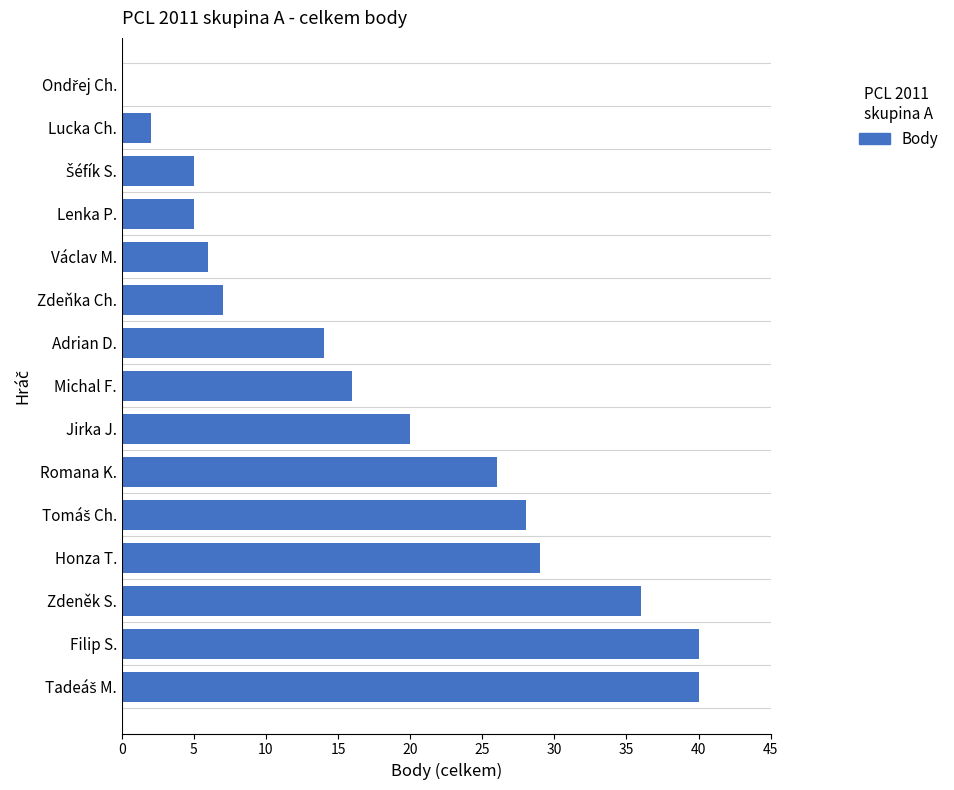

Is it true that the value at Filip S. is 40?

True